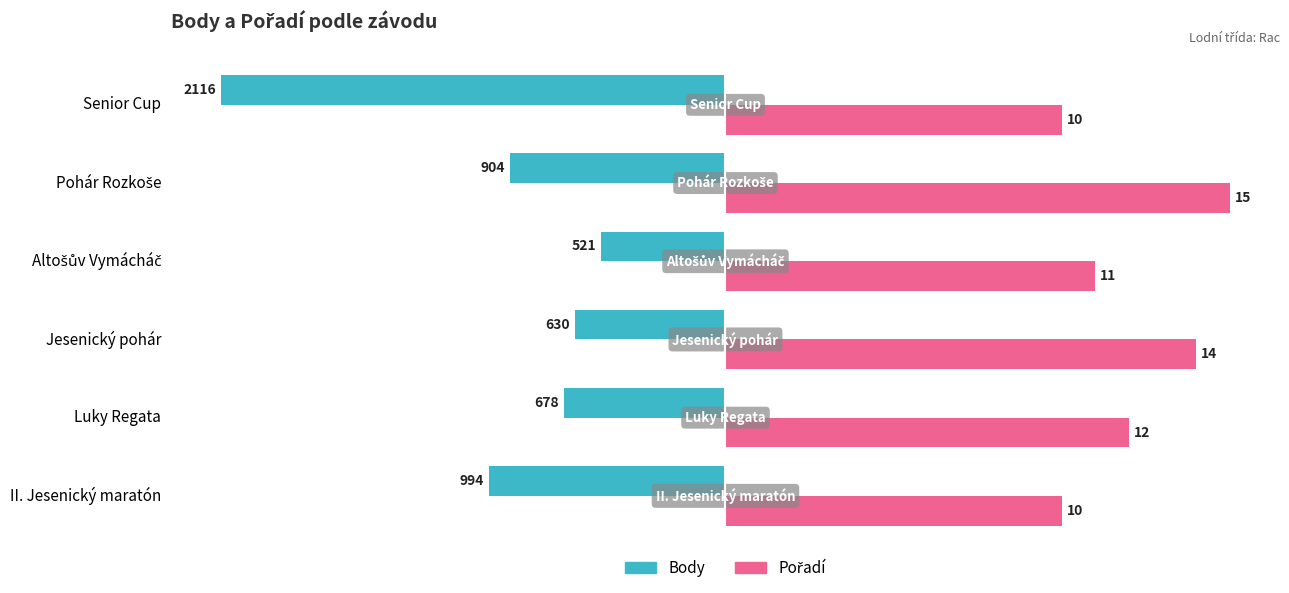

Count the number of data series in this chart.

2